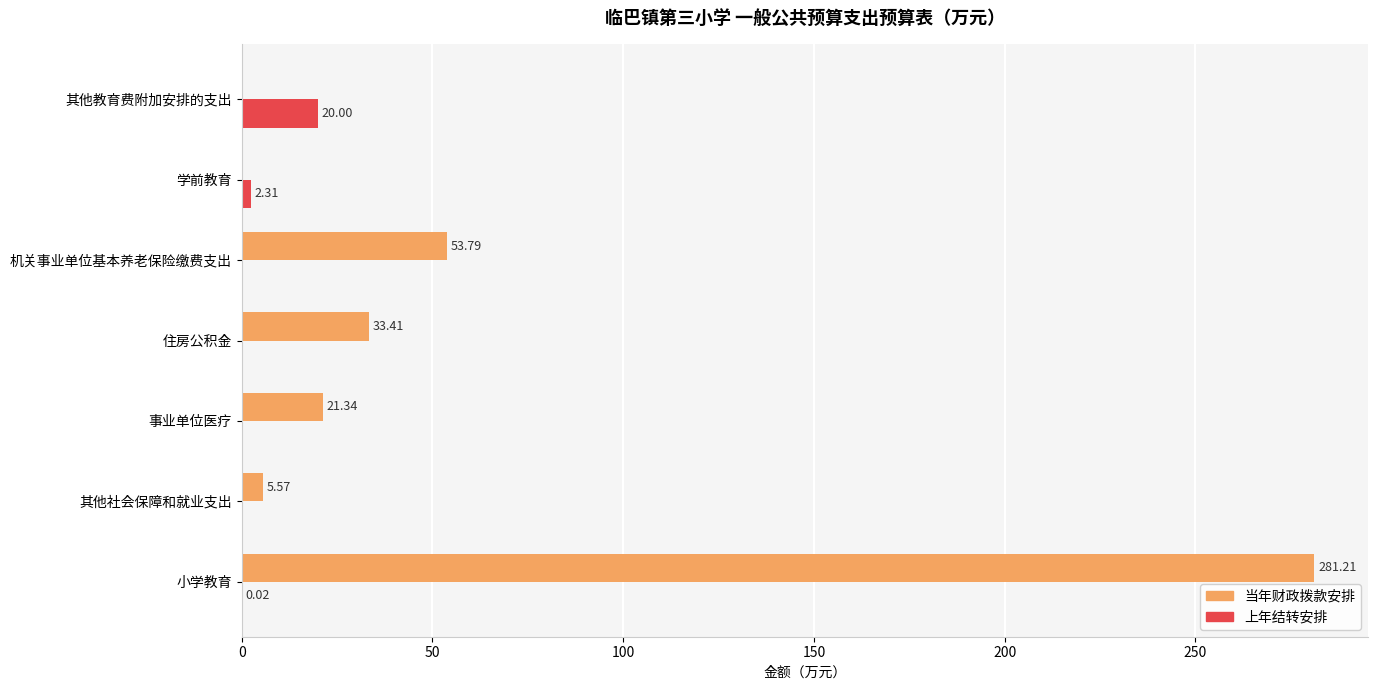

Which series has the largest total across all categories?

当年财政拨款安排